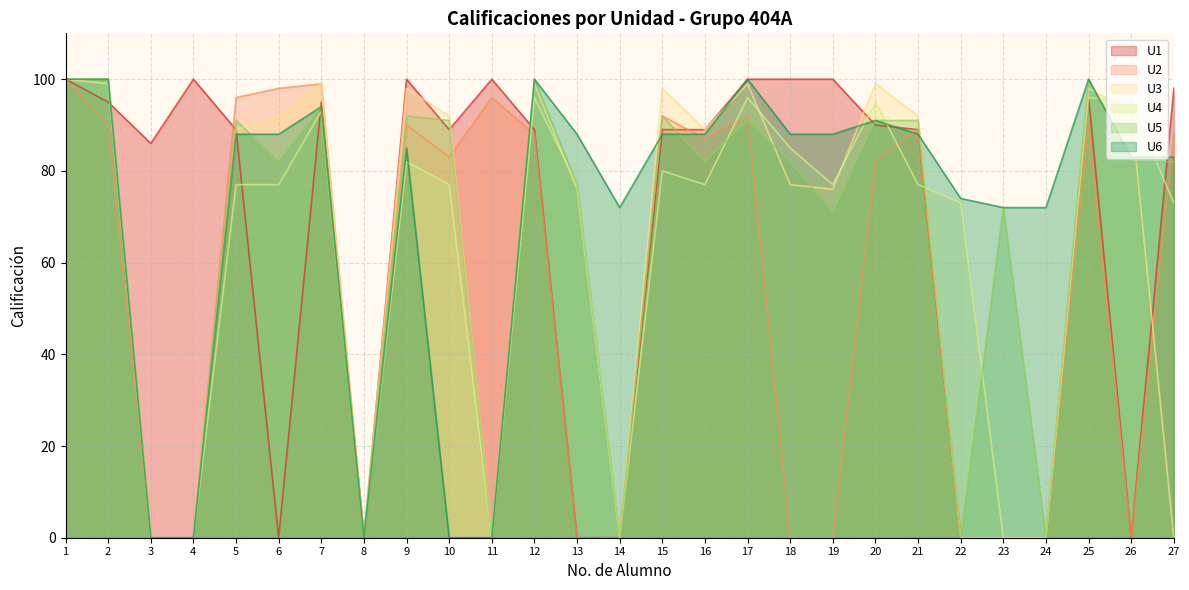

What is the value of the U4 point at the 9th from the left?

82